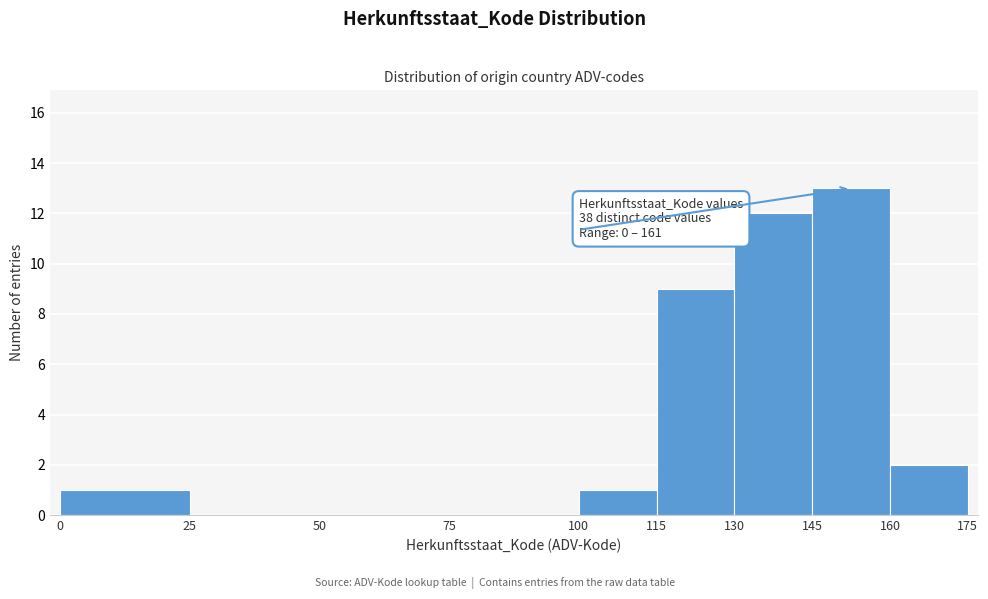

Which range on the x-axis has the tallest bar?

145 to 160